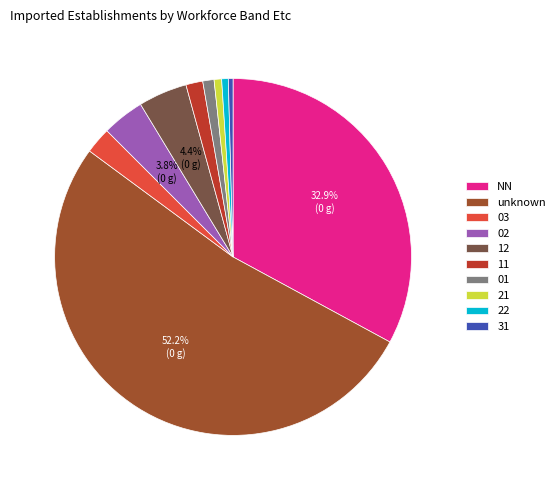

Which has a higher value, 11 or unknown?

unknown